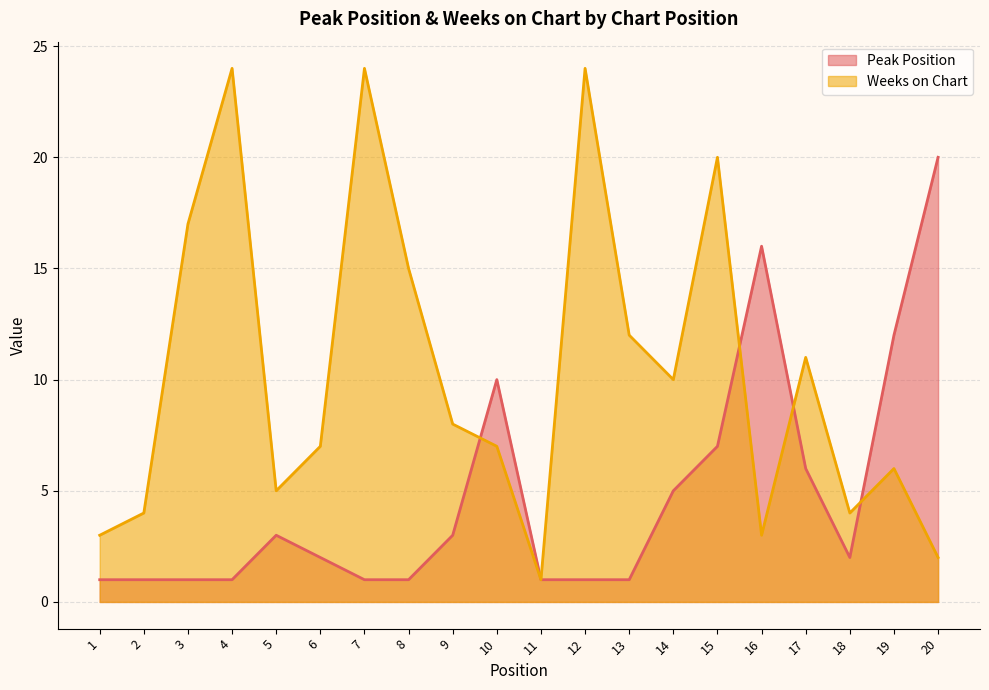

How many values in the Weeks on Chart series are below 8?

10